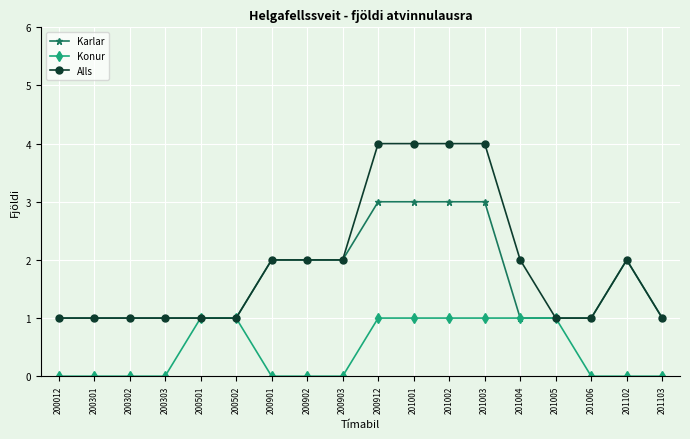

The value of Karlar at 201001 is 5. True or false?

False